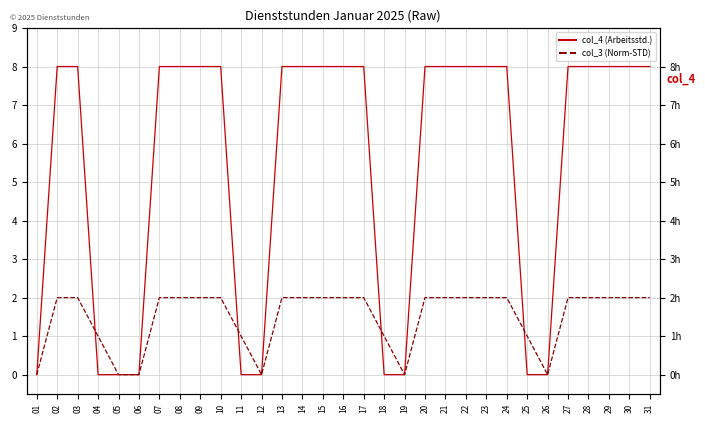

How many data points does each series have?

31